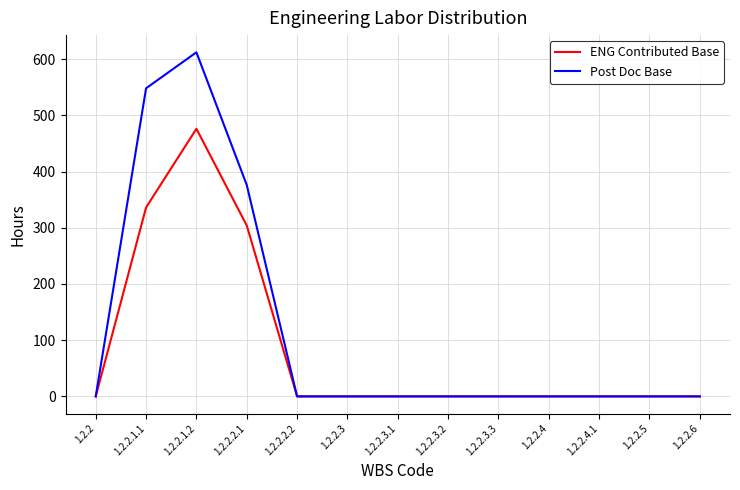

Which series has the largest total across all categories?

Post Doc Base